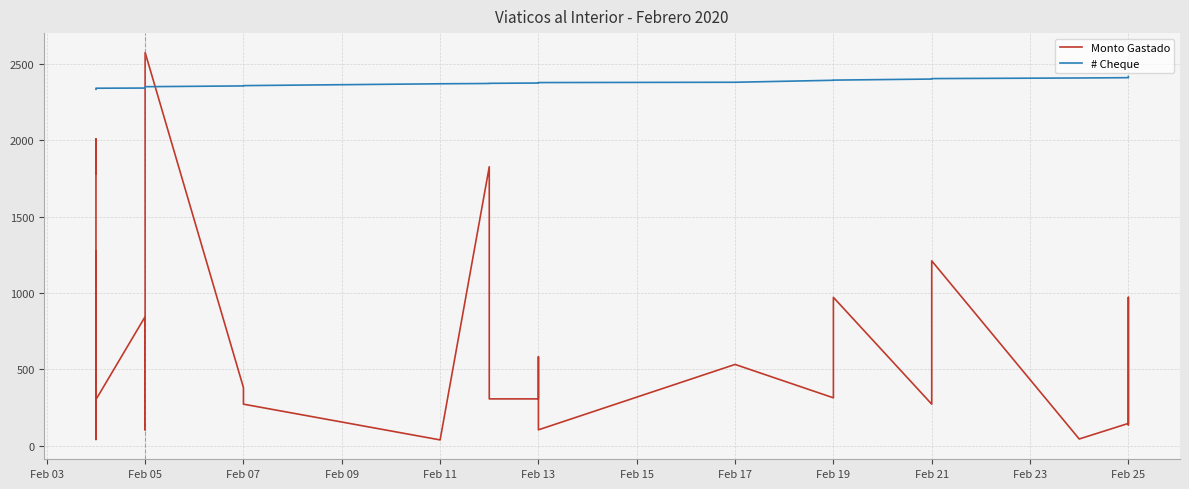

List the series in order of their peak value, lowest first.

# Cheque, Monto Gastado